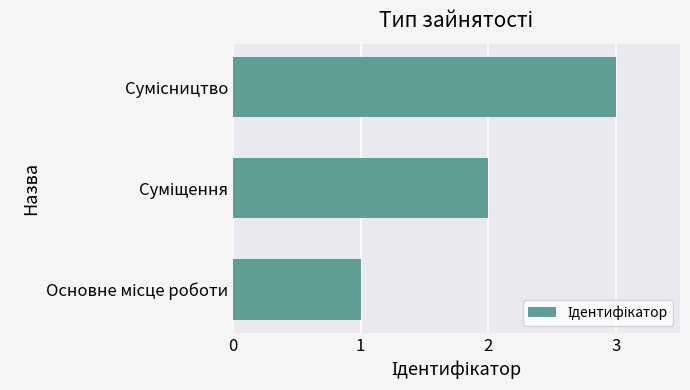

What is the sum of all values?

6